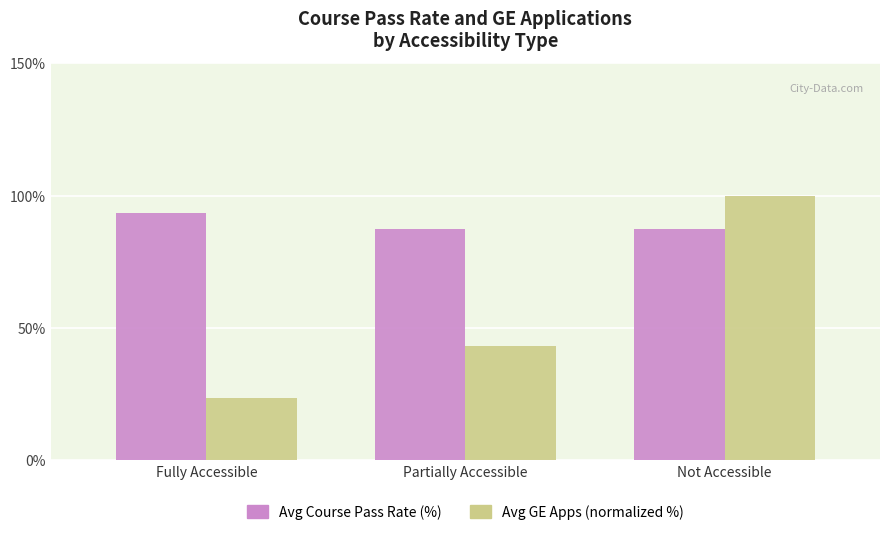

The Avg Course Pass Rate (%) series shows 129.6 at Fully Accessible. True or false?

False